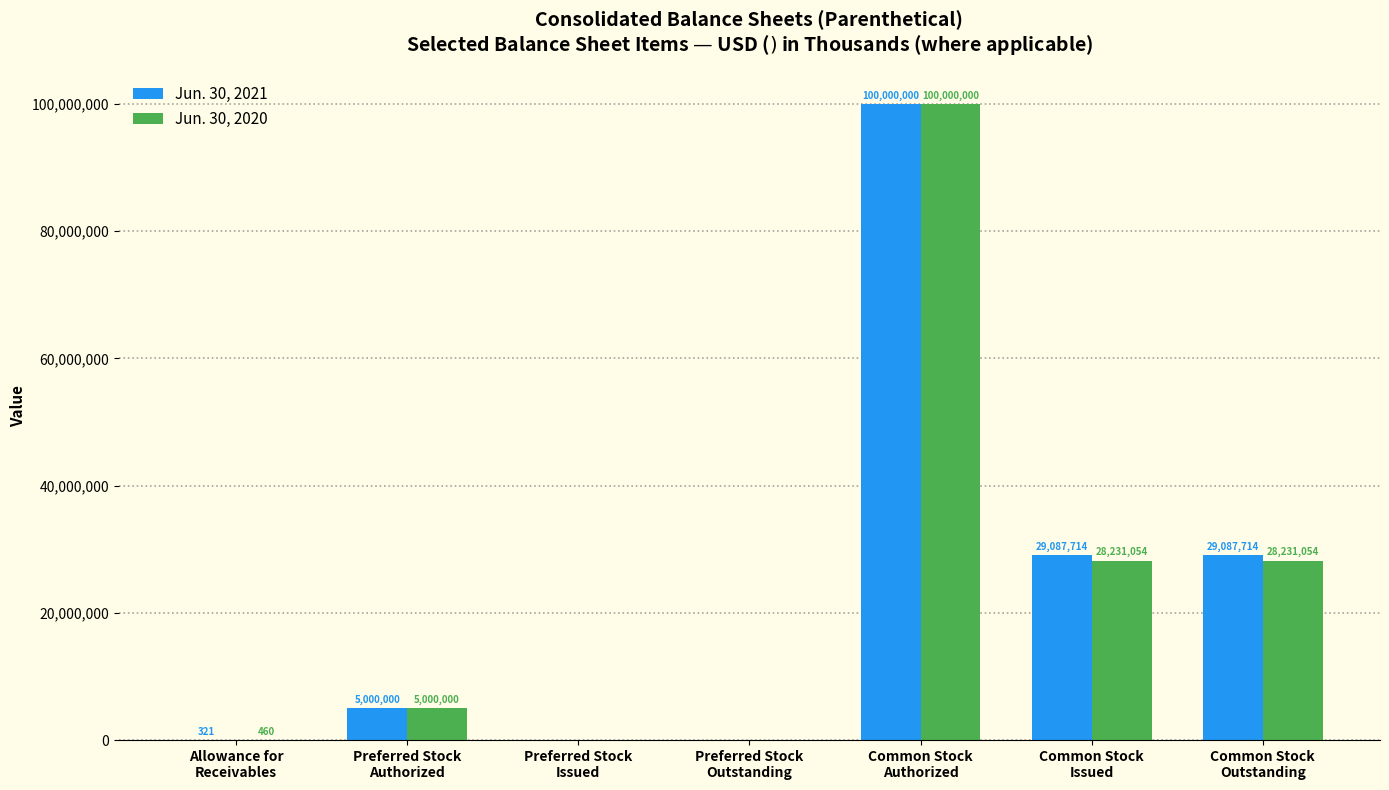

Is the value of Jun. 30, 2020 at Common Stock
Outstanding greater than the value of Jun. 30, 2021 at Preferred Stock
Authorized?

Yes